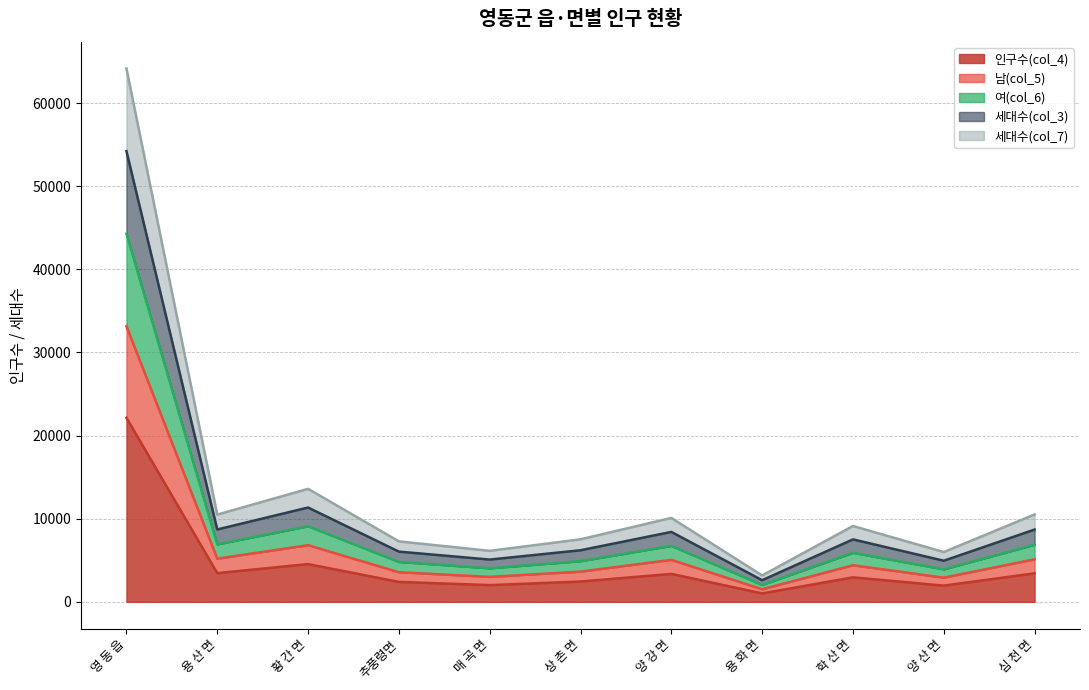

At which category is the sum across all series the highest?

영 동 읍